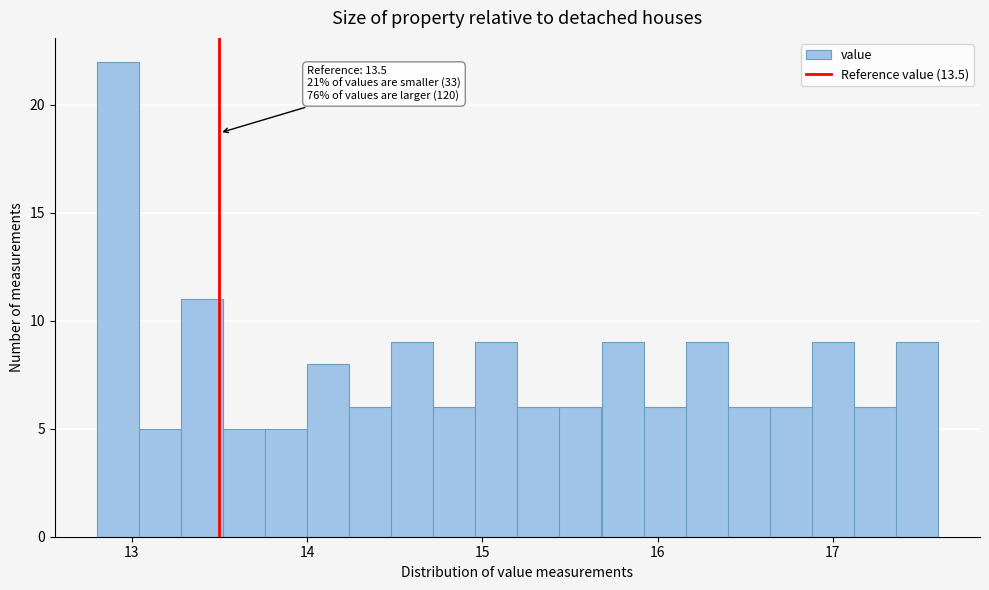

Read against the x-axis, roughly where is the centre of the tallest bar?

12.9